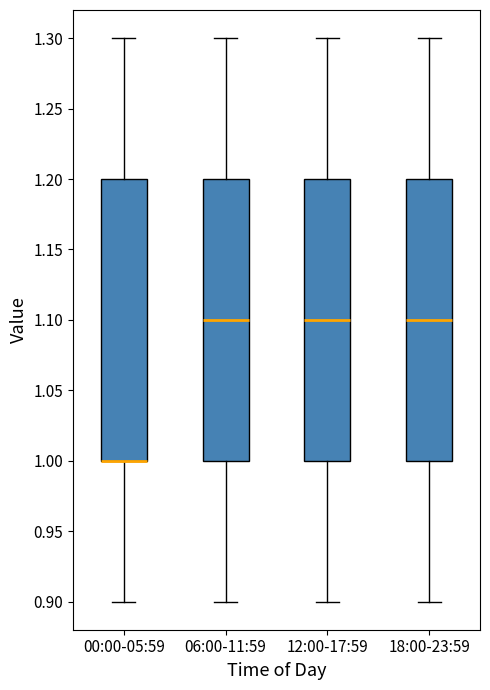

Reading left to right, read every box against the y-axis: the position of its median line, the range the box covers, and the ends of its whiskers. The values are not printed on the chart, so give them approximately, as read against the axis.

00:00-05:59: median 1.0 (drawn on the box's lower edge), box 1.0 to 1.2, whiskers 0.9 to 1.3
06:00-11:59: median 1.1, box 1.0 to 1.2, whiskers 0.9 to 1.3
12:00-17:59: median 1.1, box 1.0 to 1.2, whiskers 0.9 to 1.3
18:00-23:59: median 1.1, box 1.0 to 1.2, whiskers 0.9 to 1.3